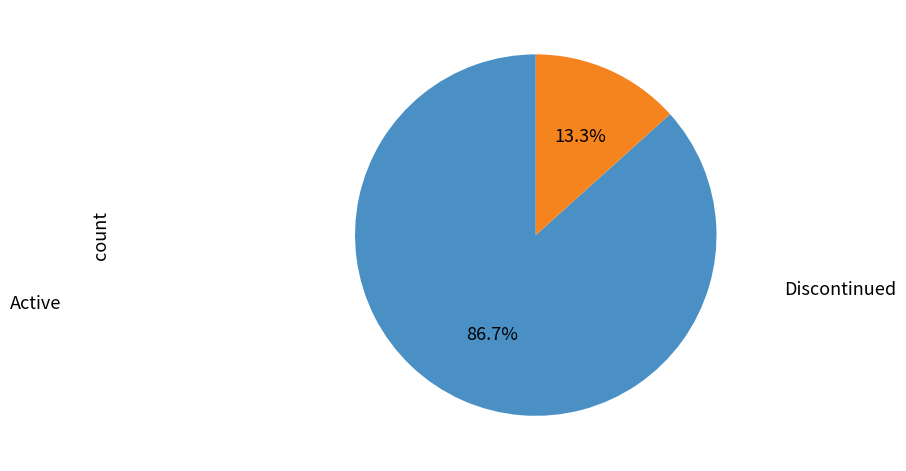

Is there any slice that represents more than half of the pie?

Yes